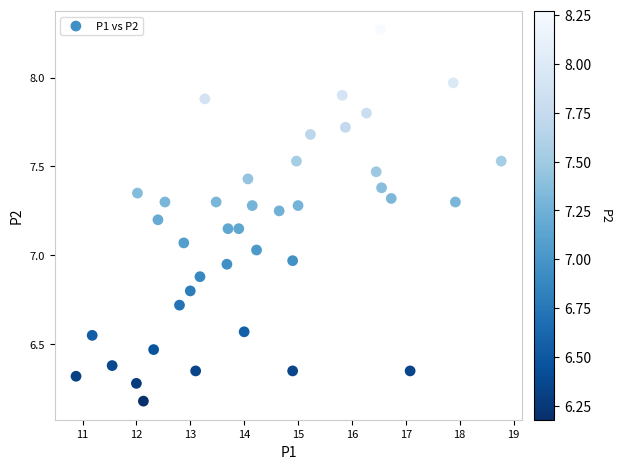

What is the range of X values (max minus min)?

7.9